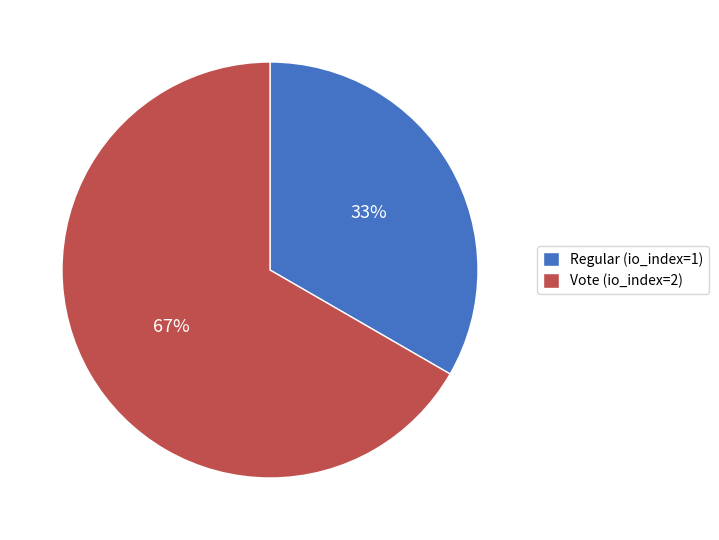

Is the sum of Vote (io_index=2) and Regular (io_index=1) greater than half?

Yes